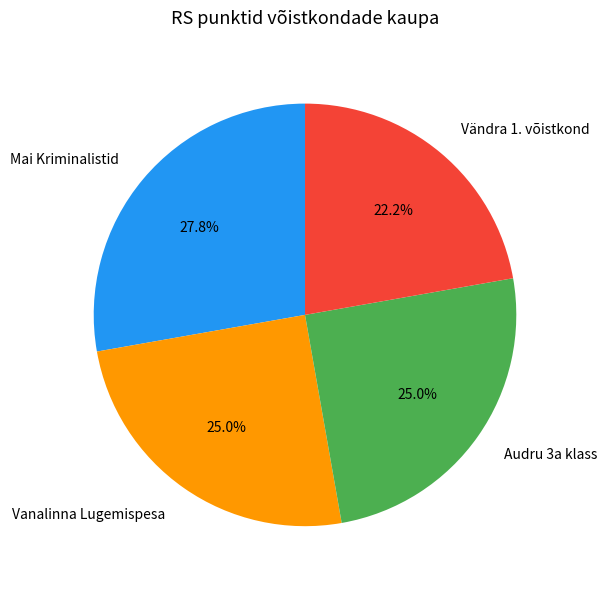

Count the number of slices in the pie.

4